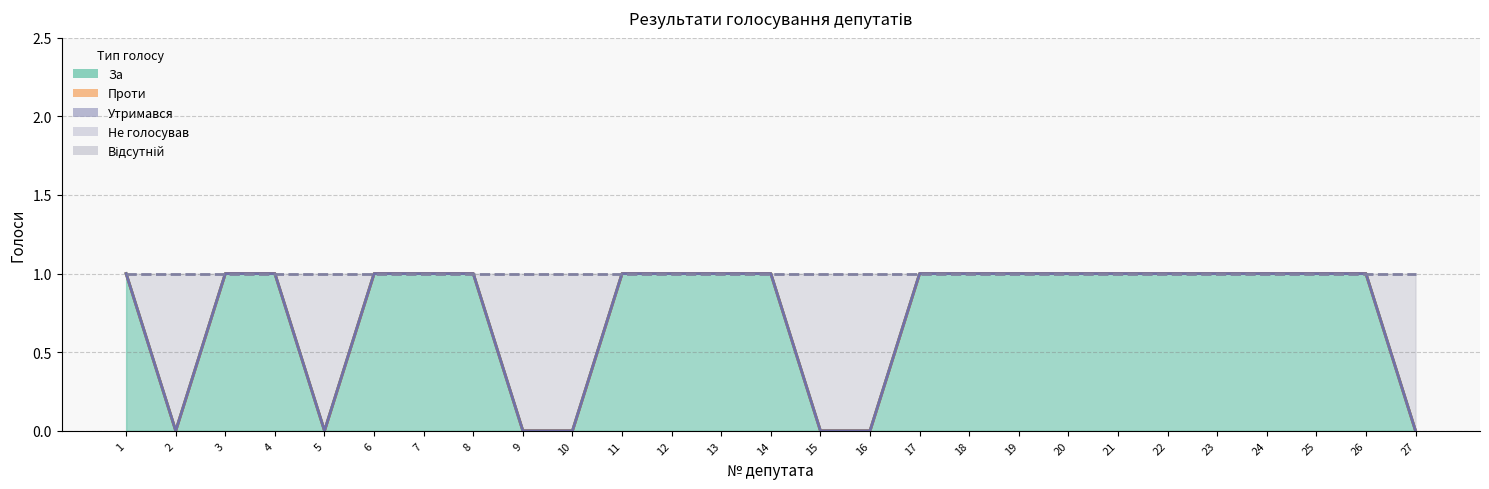

What is the difference between the Відсутній values at 3 and 9?

1